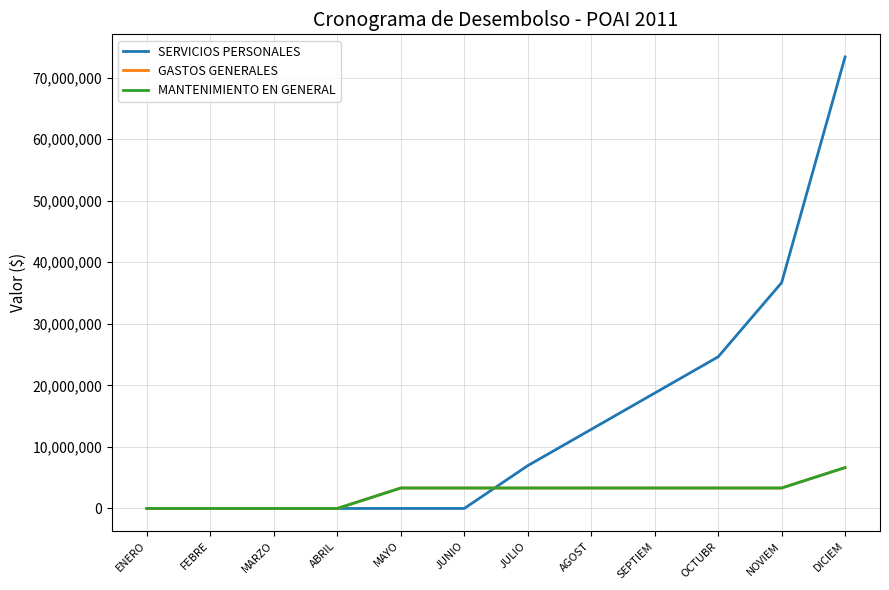

Which series has the largest total across all categories?

SERVICIOS PERSONALES